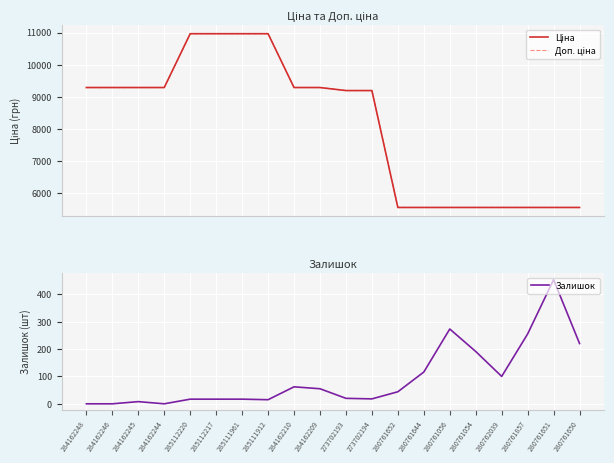

Which category has the lowest value in the Ціна series?

280761652